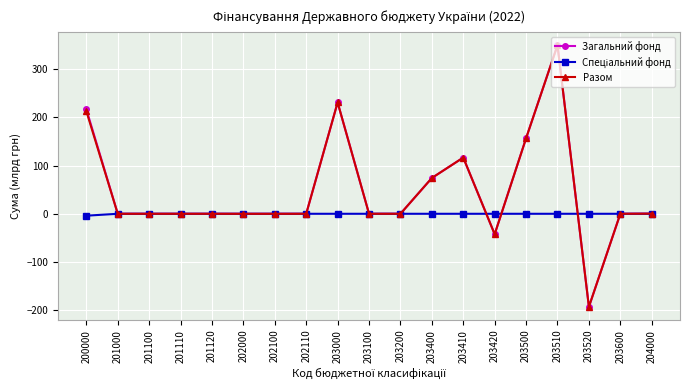

At which label does Загальний фонд reach its minimum?

203520